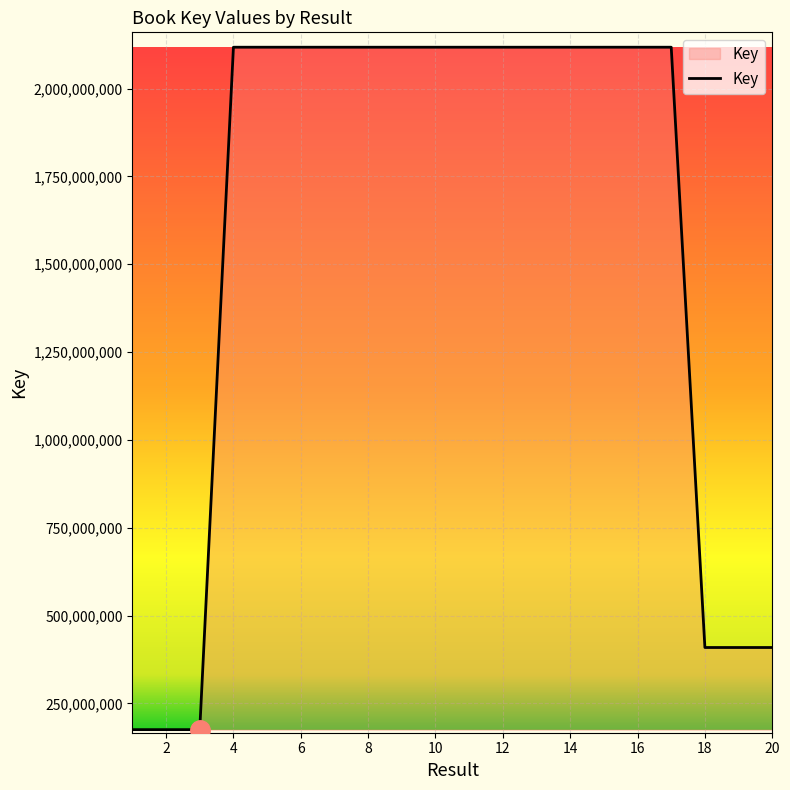

Does the chart display data point markers on the line(s)?

No